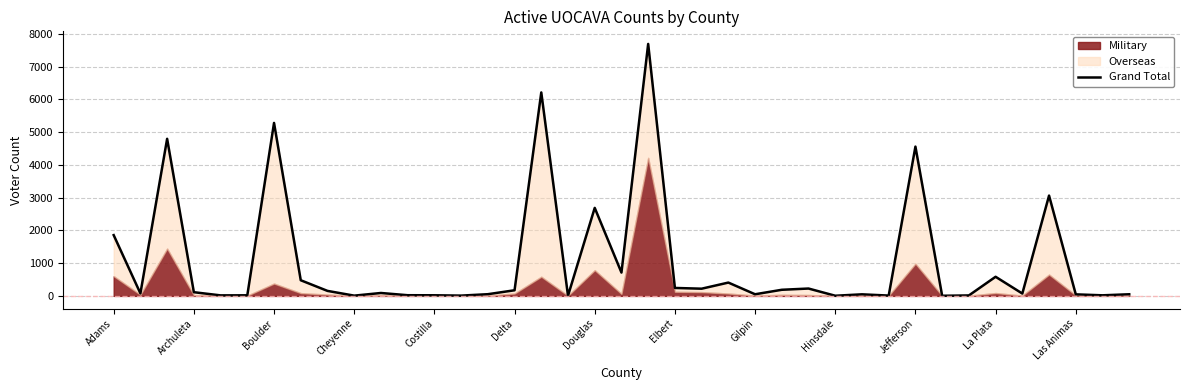

What is the difference between the second highest and second lowest values?

6208